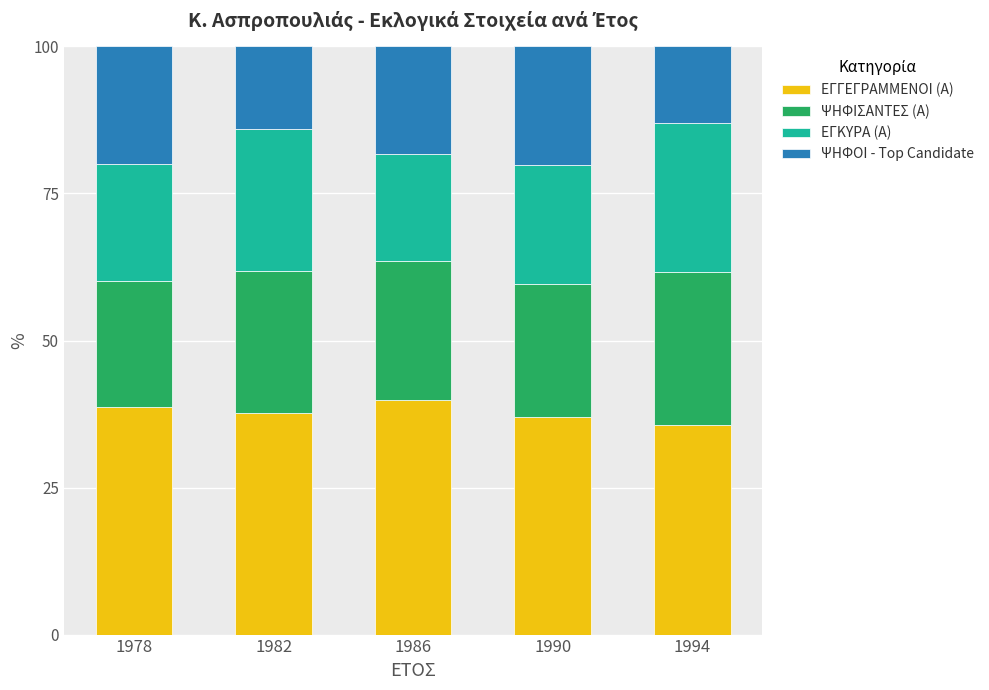

What are all the series names shown in the legend?

ΕΓΓΕΓΡΑΜΜΕΝΟΙ (Α), ΨΗΦΙΣΑΝΤΕΣ (Α), ΕΓΚΥΡΑ (Α), ΨΗΦΟΙ - Top Candidate